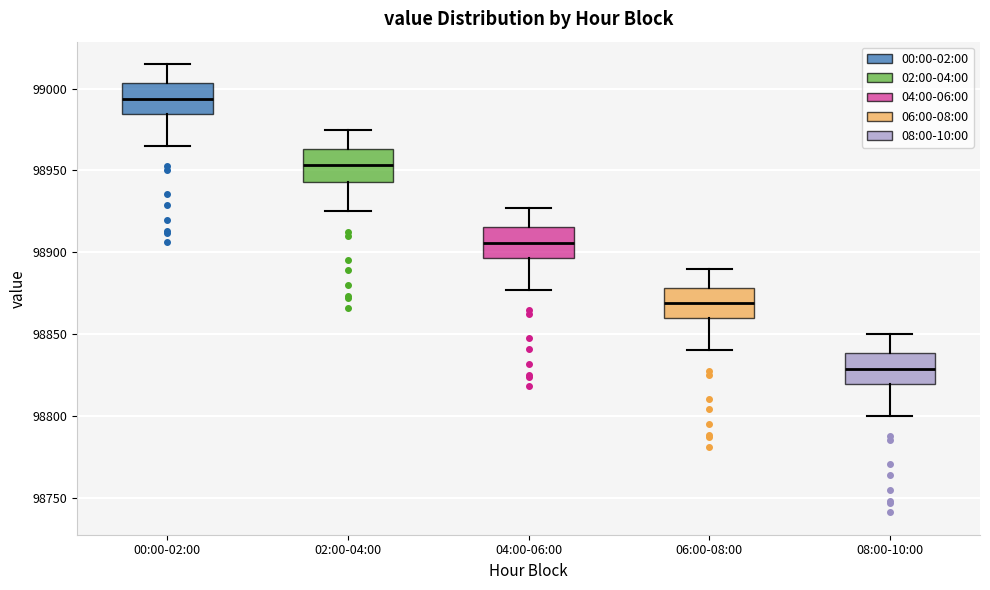

Which box's median line is the lowest?

08:00-10:00